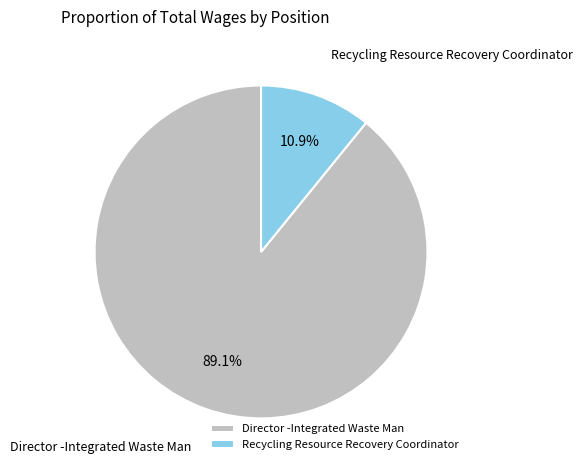

Is there any slice that represents more than half of the pie?

Yes